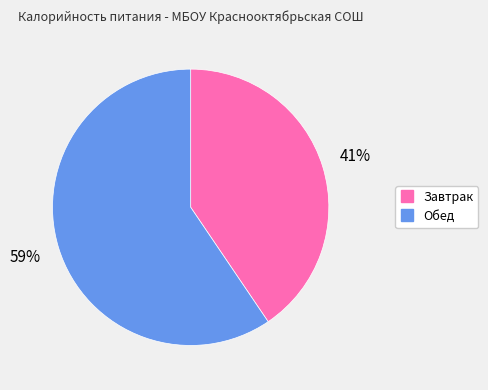

What is the smallest slice in the pie chart?

Завтрак